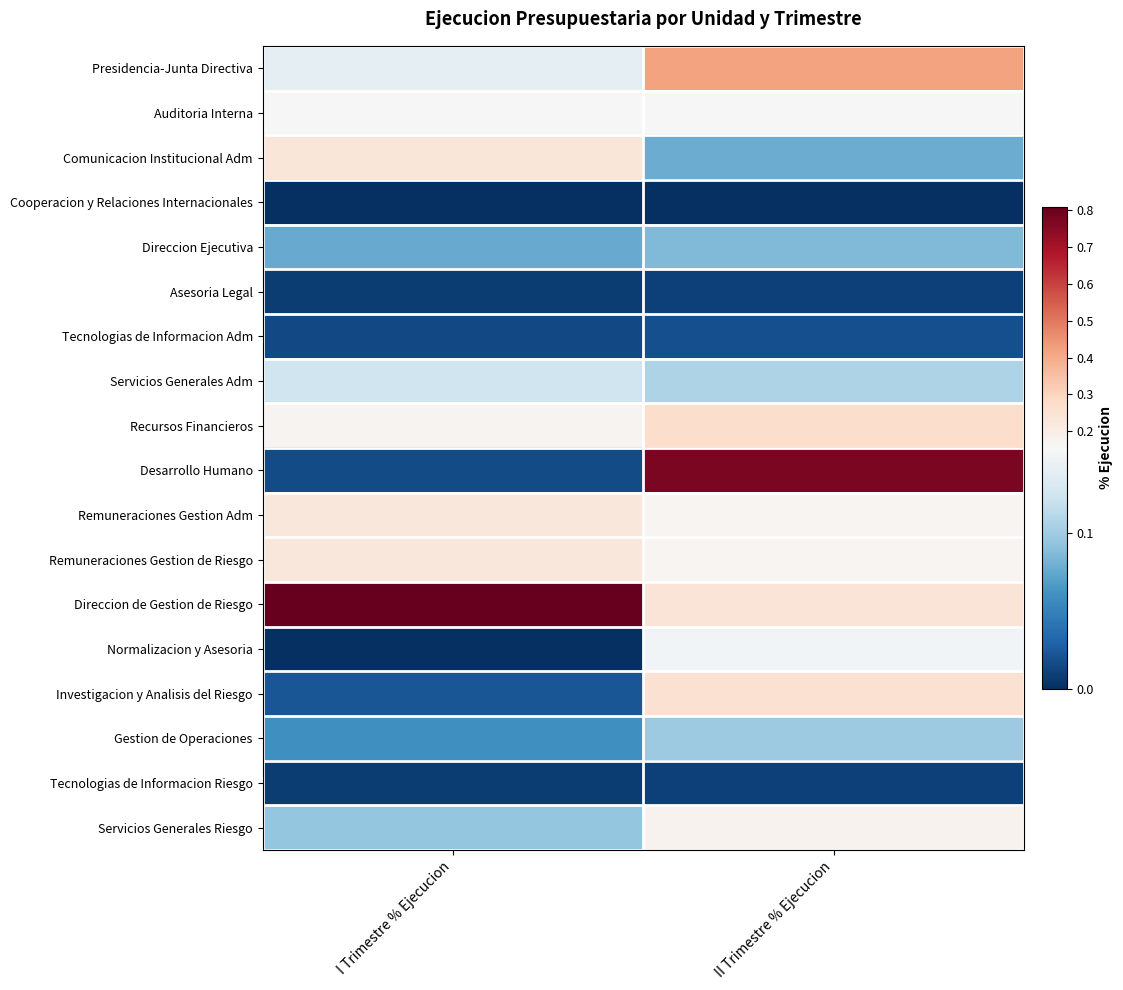

Which series has the widest spread of values?

Desarrollo Humano